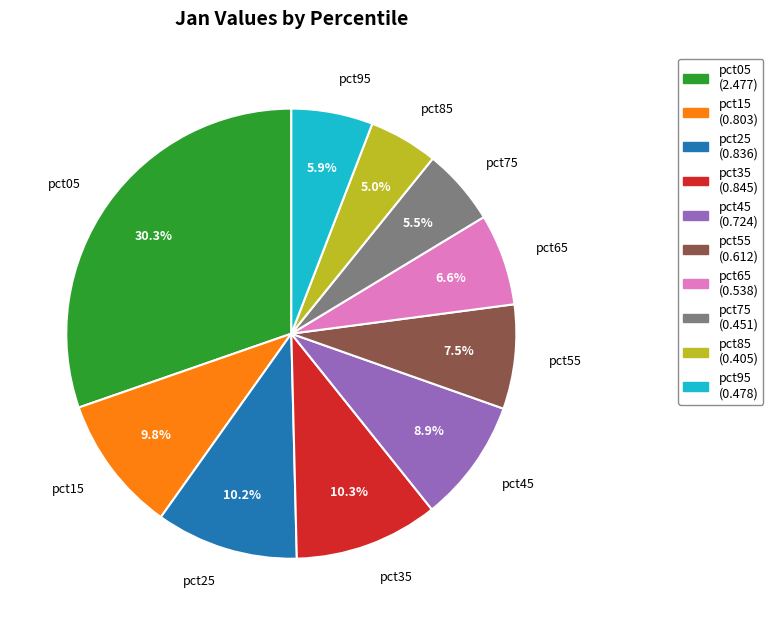

What portion of the pie excludes pct45?

91.1%